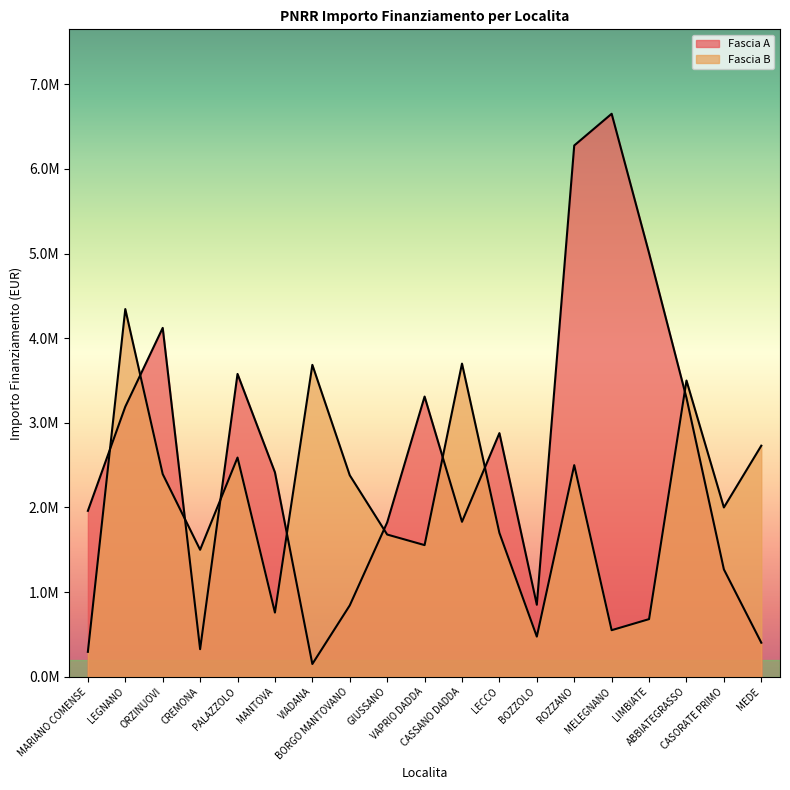

List the series in order of their overall mean, lowest first.

Fascia B, Fascia A